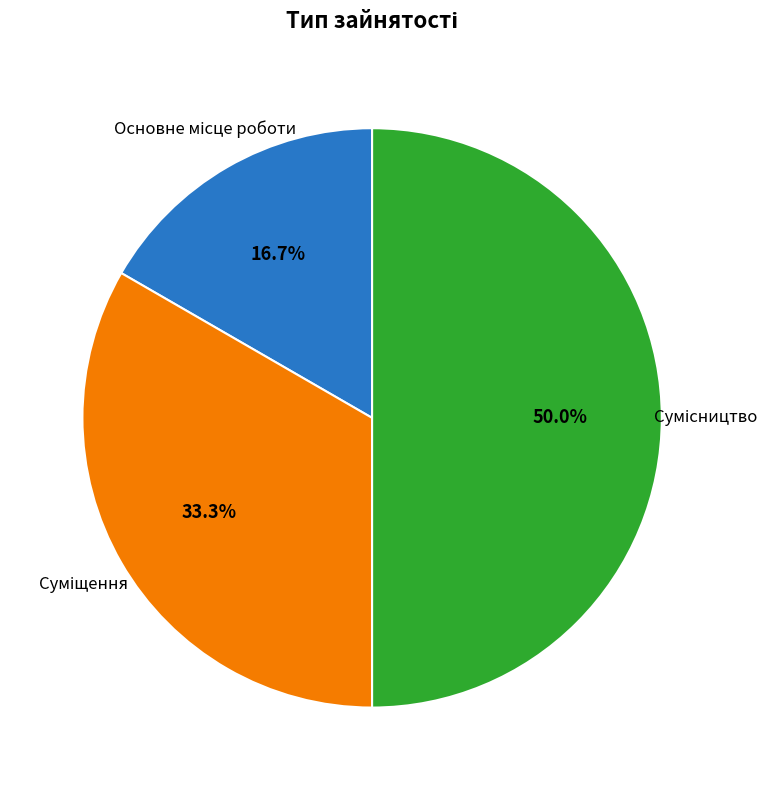

Which category has the biggest portion of the pie?

Сумісництво